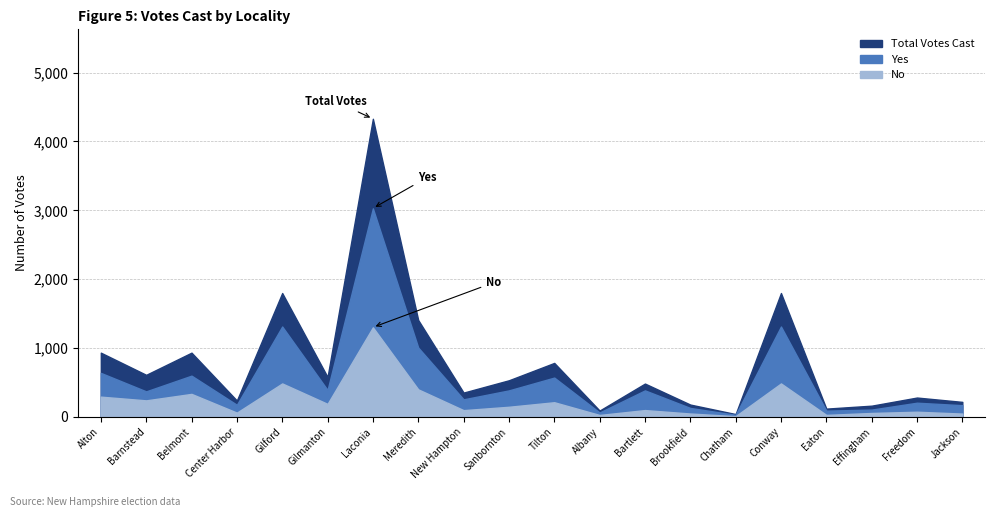

How many data points in Total Votes Cast are above 532?

9